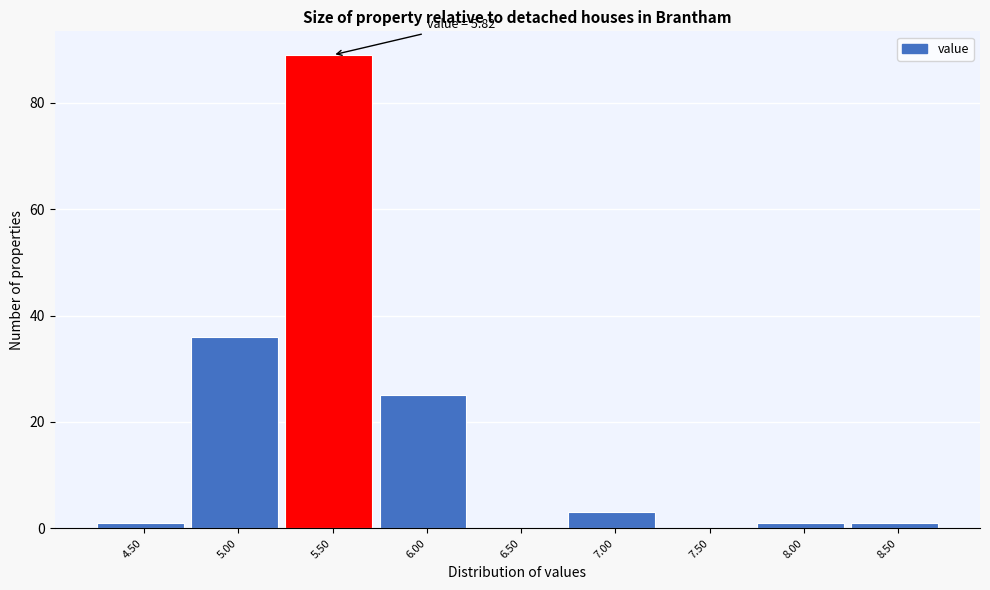

Reading left to right, list all the values displayed in this chart.

4.50=1	5.00=36	5.50=89	6.00=25	6.50=0	7.00=3	7.50=0	8.00=1	8.50=1